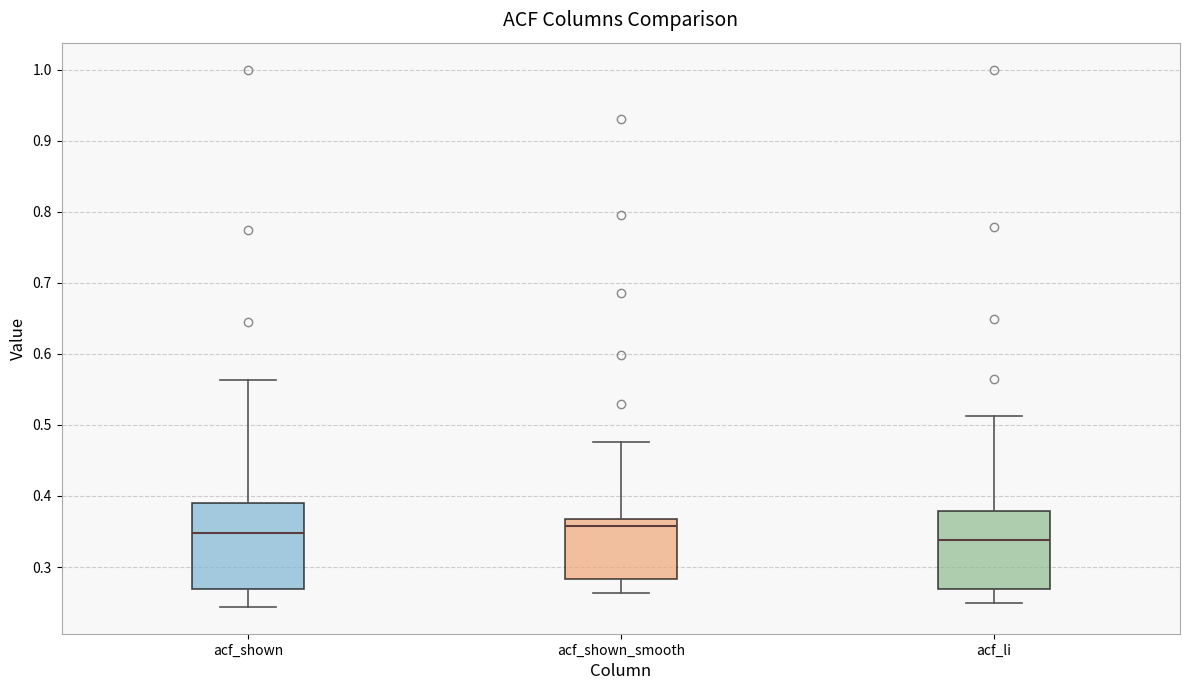

Which box is the tallest, from its lower edge to its upper edge?

acf_shown